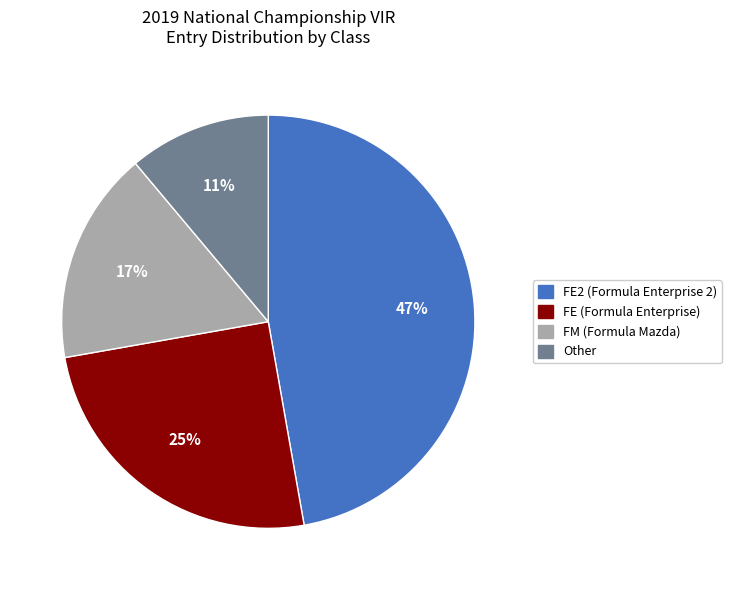

Is there a majority slice in this chart?

No